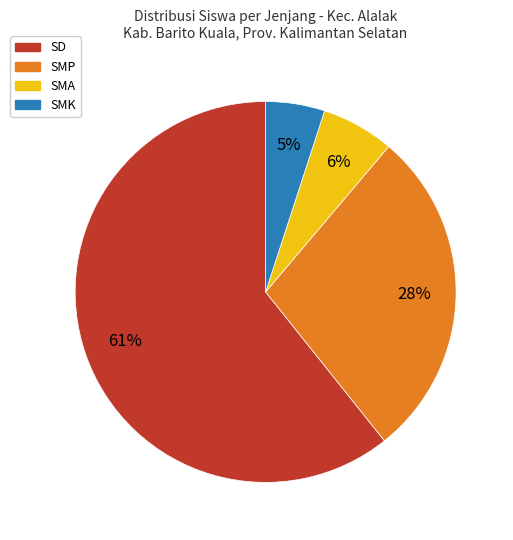

To the nearest percent, what portion does SD represent?

61%